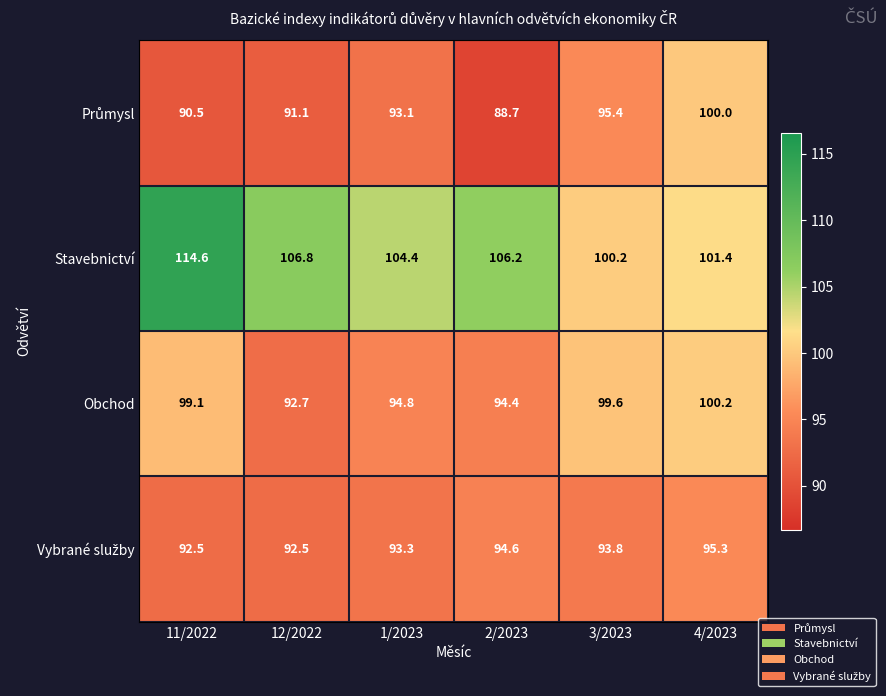

What is the smallest value displayed?

88.7